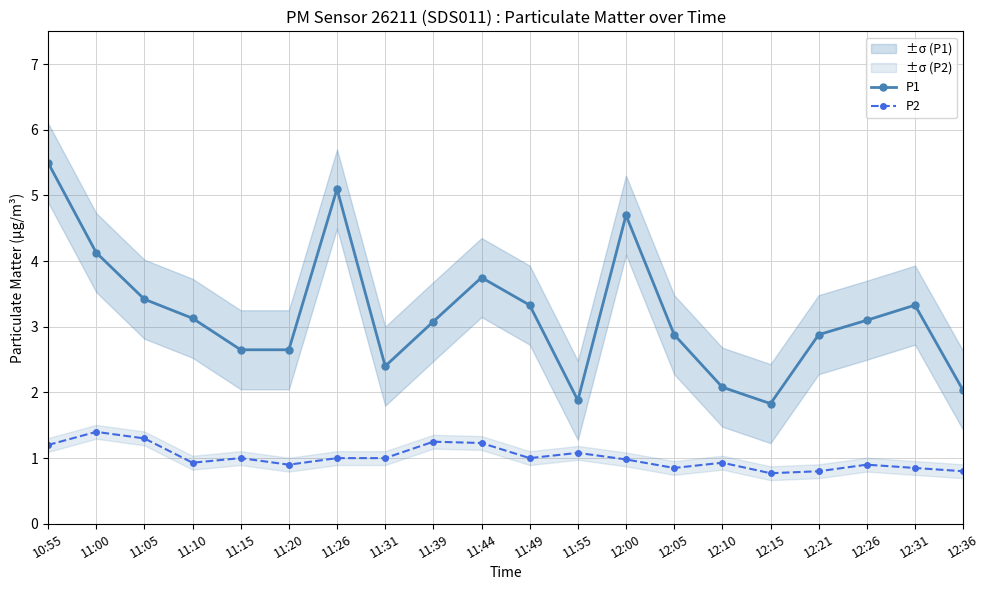

Between 11:39 and 12:10, which is larger?

11:39